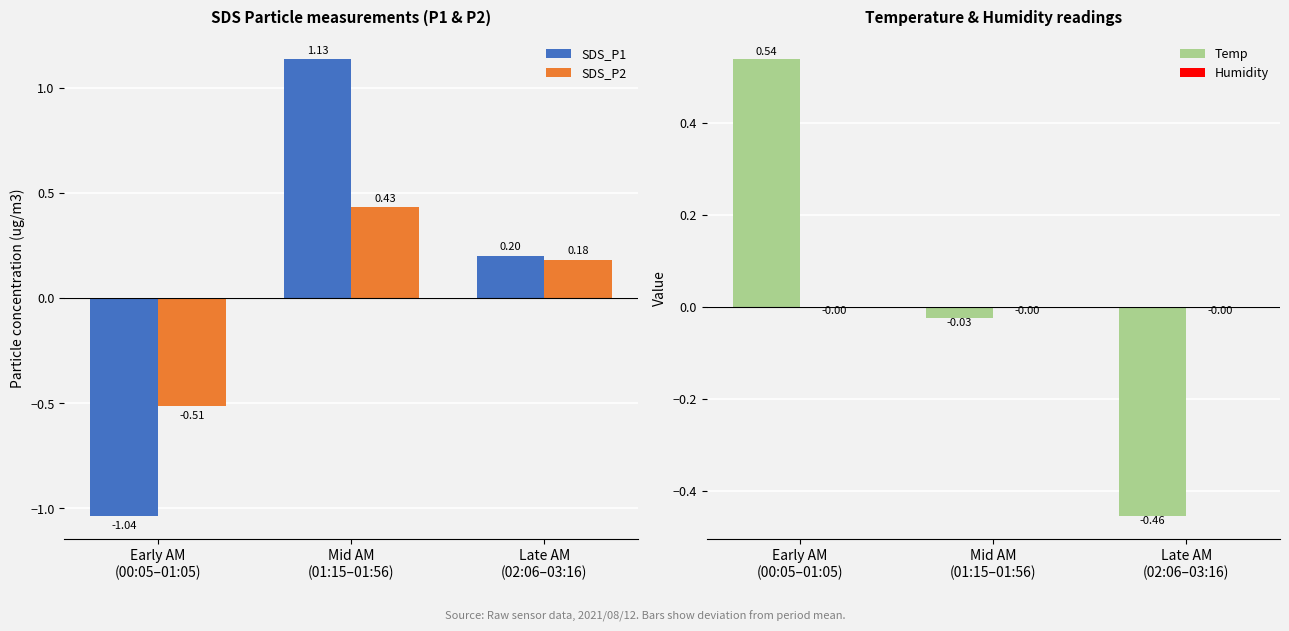

Reading left to right, transcribe all the data shown in this chart.

SDS_P1: -1.0	1.1	0.2
SDS_P2: -0.5	0.4	0.2
Temp: 0.5	-0.0	-0.5
Humidity: -0.0	-0.0	-0.0